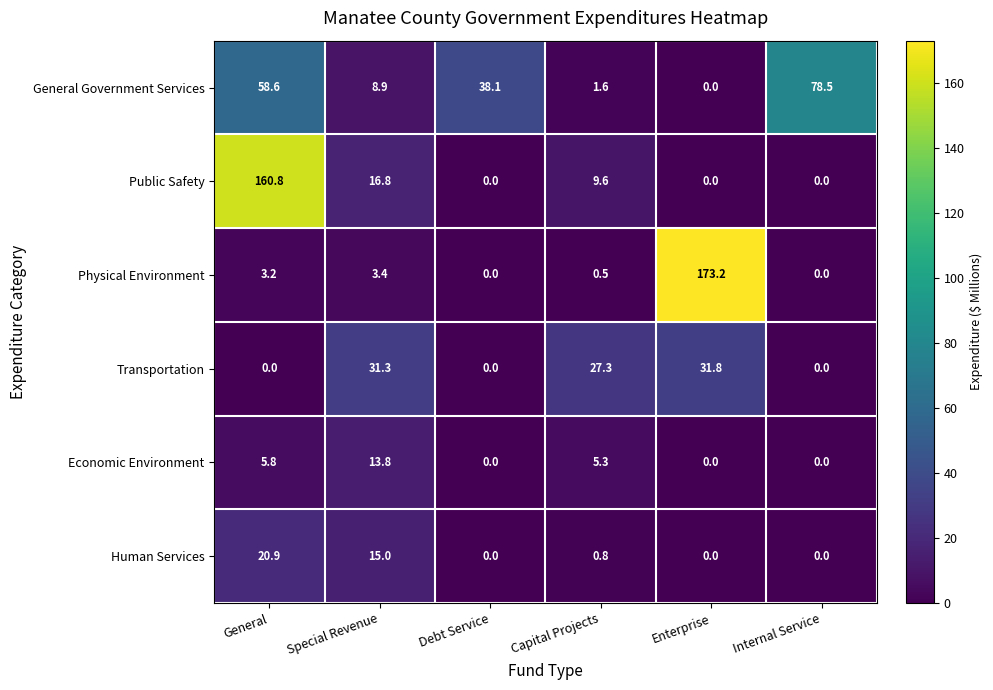

What is the total value across all series at Special Revenue?

89.2